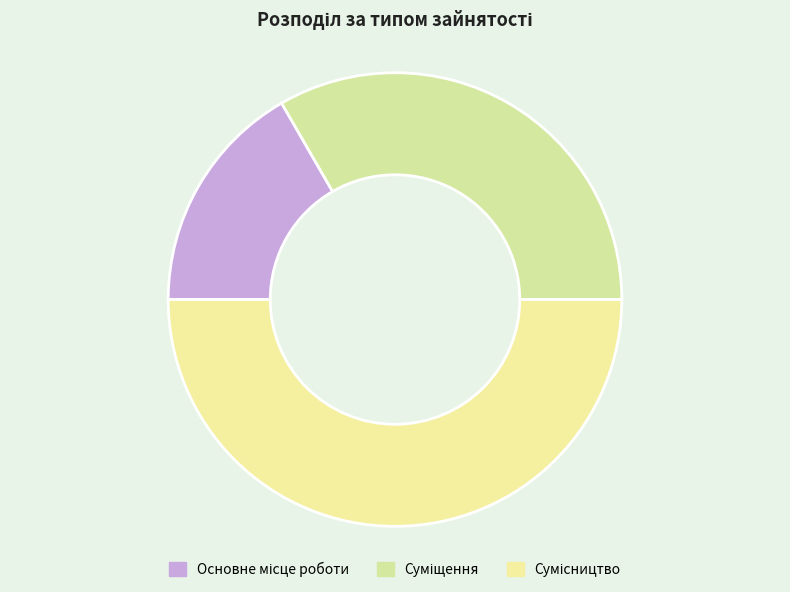

To the nearest percent, what is the combined percentage of Суміщення and Сумісництво?

83%